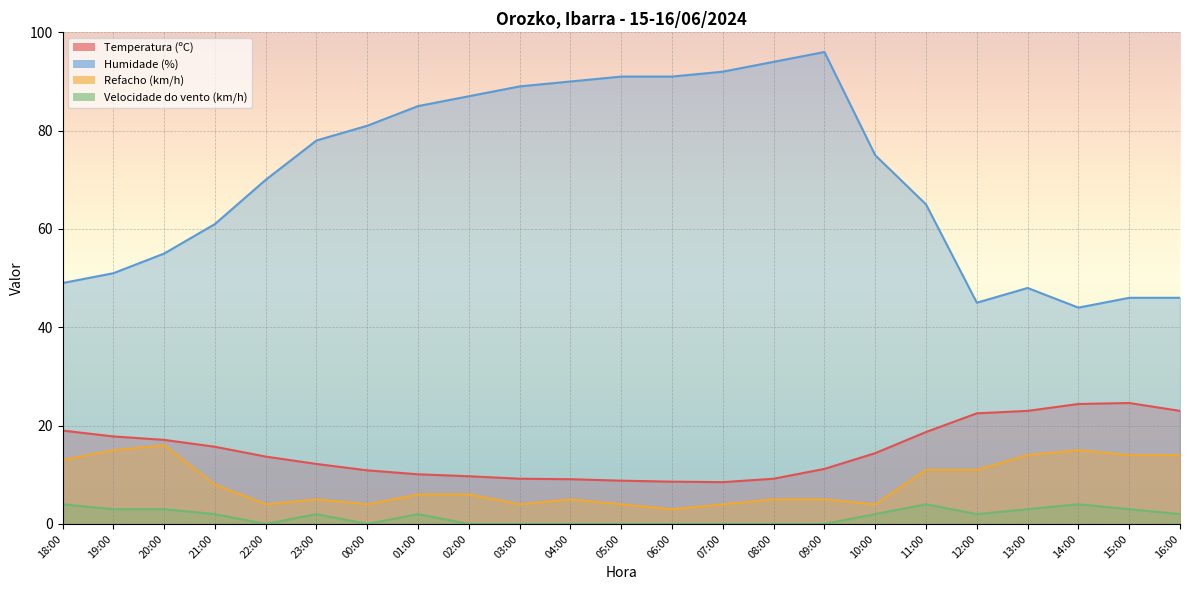

Reading right to left, extract all data points from this chart.

Temperatura (ºC): 23.0	24.6	24.4	23.0	22.5	18.7	14.4	11.2	9.2	8.5	8.6	8.8	9.1	9.2	9.7	10.1	10.9	12.2	13.7	15.7	17.1	17.8	19.0
Humidade (%): 46.0	46.0	44.0	48.0	45.0	65.0	75.0	96.0	94.0	92.0	91.0	91.0	90.0	89.0	87.0	85.0	81.0	78.0	70.0	61.0	55.0	51.0	49.0
Refacho (km/h): 14.0	14.0	15.0	14.0	11.0	11.0	4.0	5.0	5.0	4.0	3.0	4.0	5.0	4.0	6.0	6.0	4.0	5.0	4.0	8.0	16.0	15.0	13.0
Velocidade do vento (km/h): 2.0	3.0	4.0	3.0	2.0	4.0	2.0	0.0	0.0	0.0	0.0	0.0	0.0	0.0	0.0	2.0	0.0	2.0	0.0	2.0	3.0	3.0	4.0